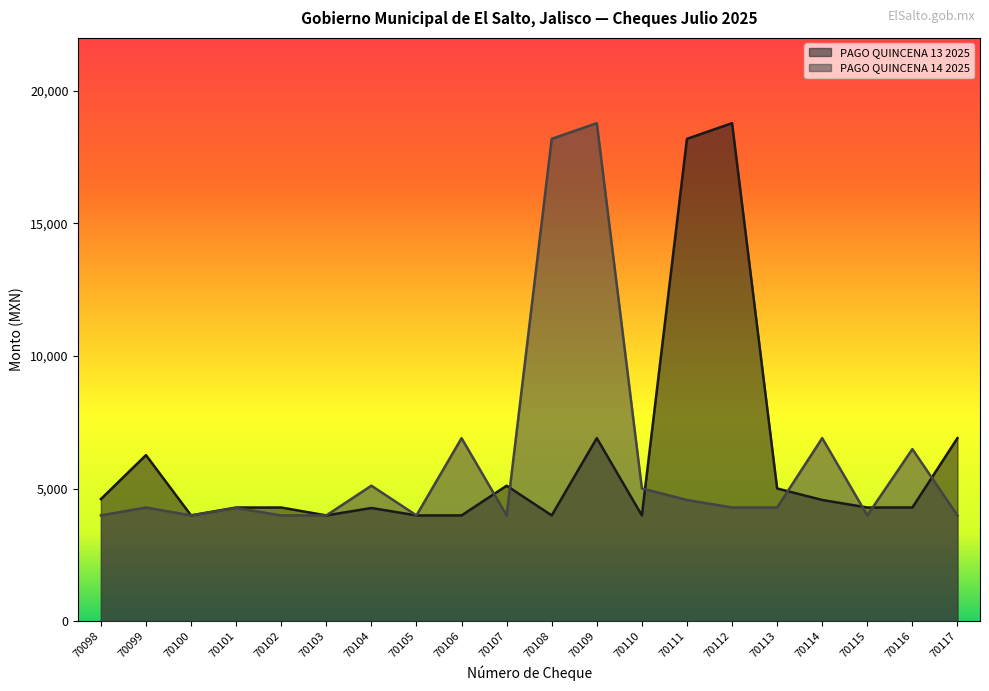

Reading right to left, extract all data points from this chart.

PAGO QUINCENA 13 2025: 70117=6902	70116=4285	70115=4285	70114=4569	70113=5002	70112=18783	70111=18192	70110=3986	70109=6901	70108=3987	70107=5107	70106=3986	70105=3986	70104=4267	70103=3986	70102=4284	70101=4284	70100=3987	70099=6261	70098=4602
PAGO QUINCENA 14 2025: 70117=3986	70116=6487	70115=3987	70114=6902	70113=4285	70112=4285	70111=4569	70110=5002	70109=18783	70108=18192	70107=3986	70106=6901	70105=3987	70104=5107	70103=3986	70102=3986	70101=4267	70100=3986	70099=4284	70098=3987